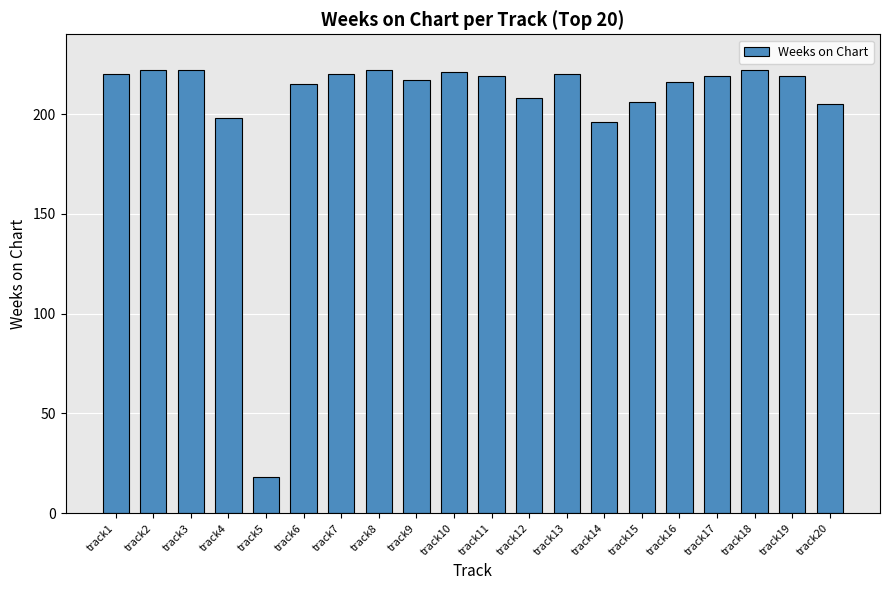

What is the change in value from track13 to track16?

-4